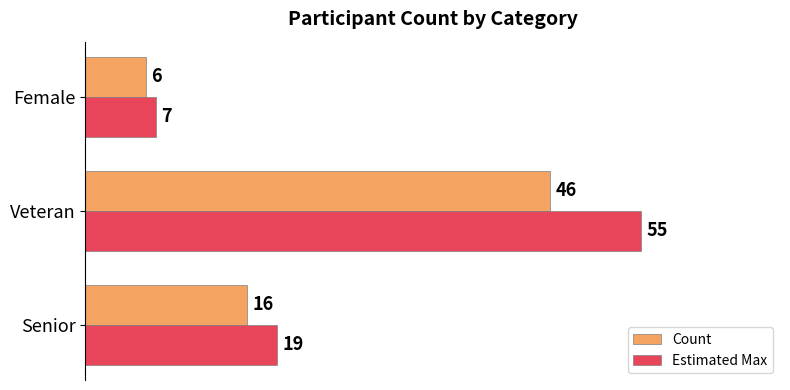

What is the highest value of the Count series?

46